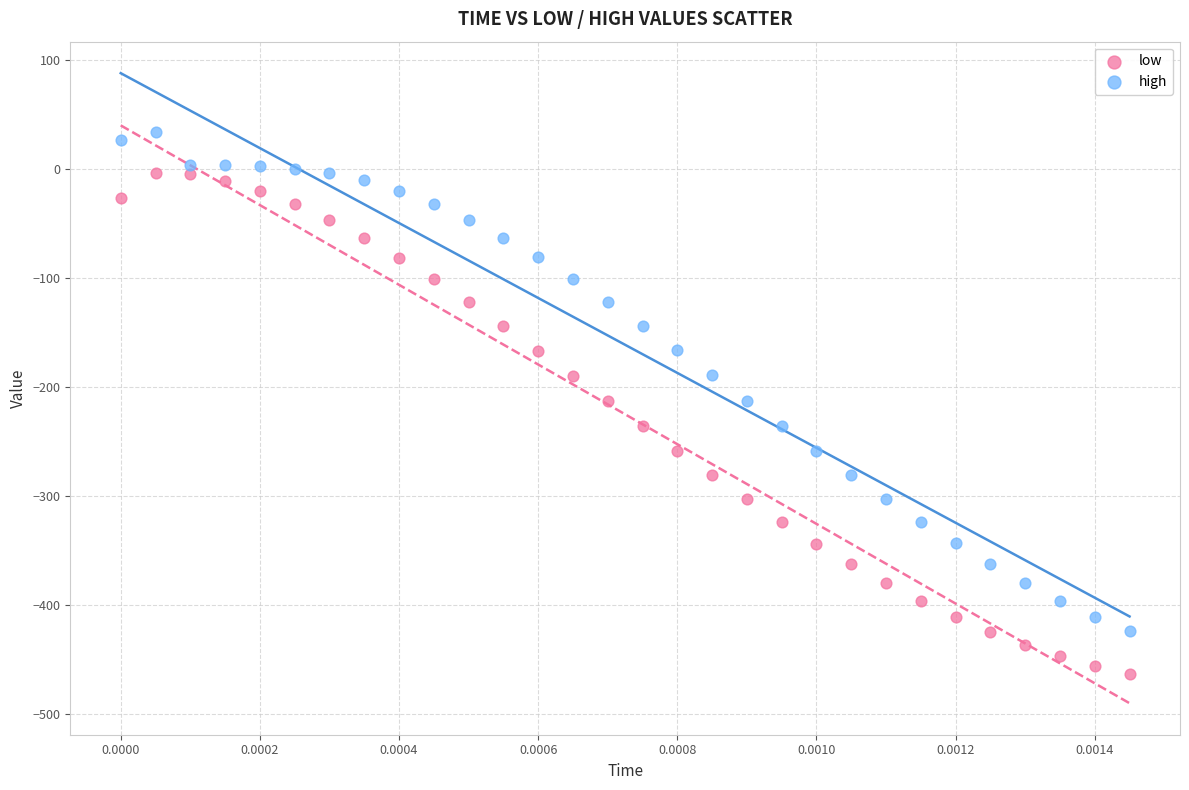

What are all the series names shown in the legend?

low, high